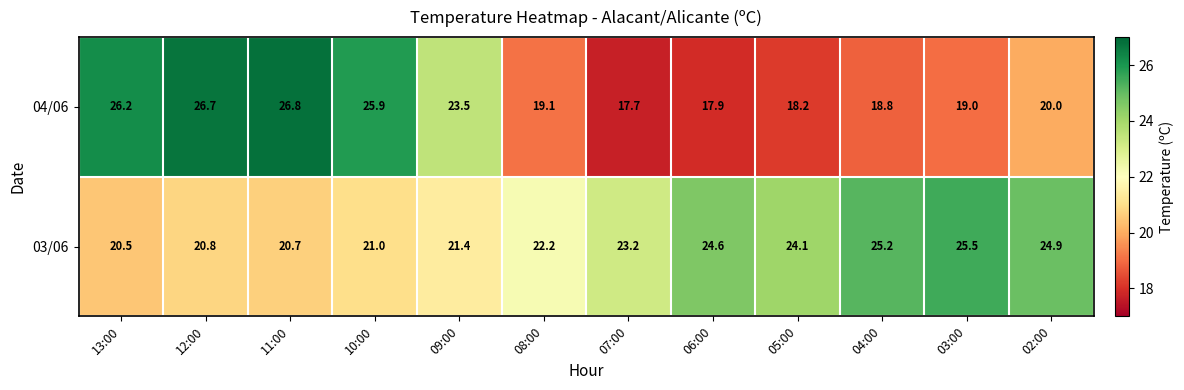

What is the sum of the 03/06 values at 11:00 and 10:00?

41.7